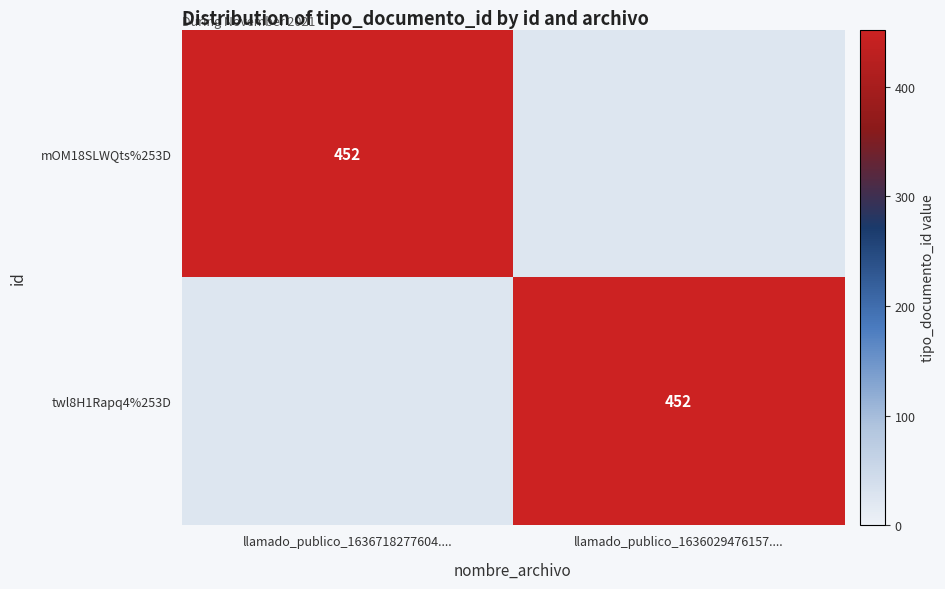

What is the average value of the mOM18SLWQts%253D series?

226